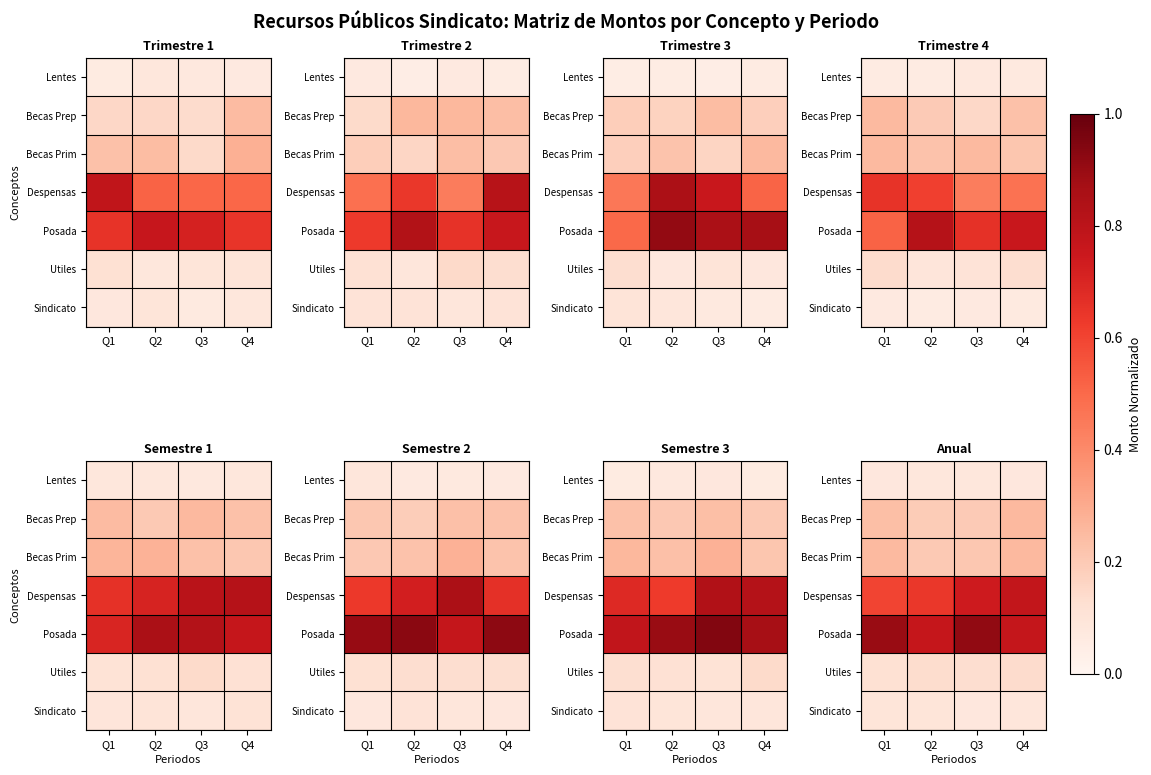

What is the sum of the Lentes values at Q1 and Q4?

0.2